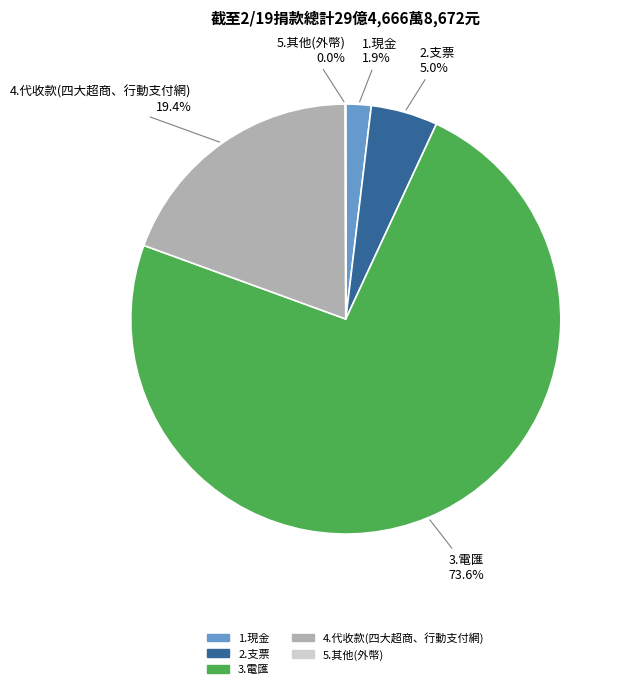

What is the total percentage of 1.現金 and 2.支票?

6.9%